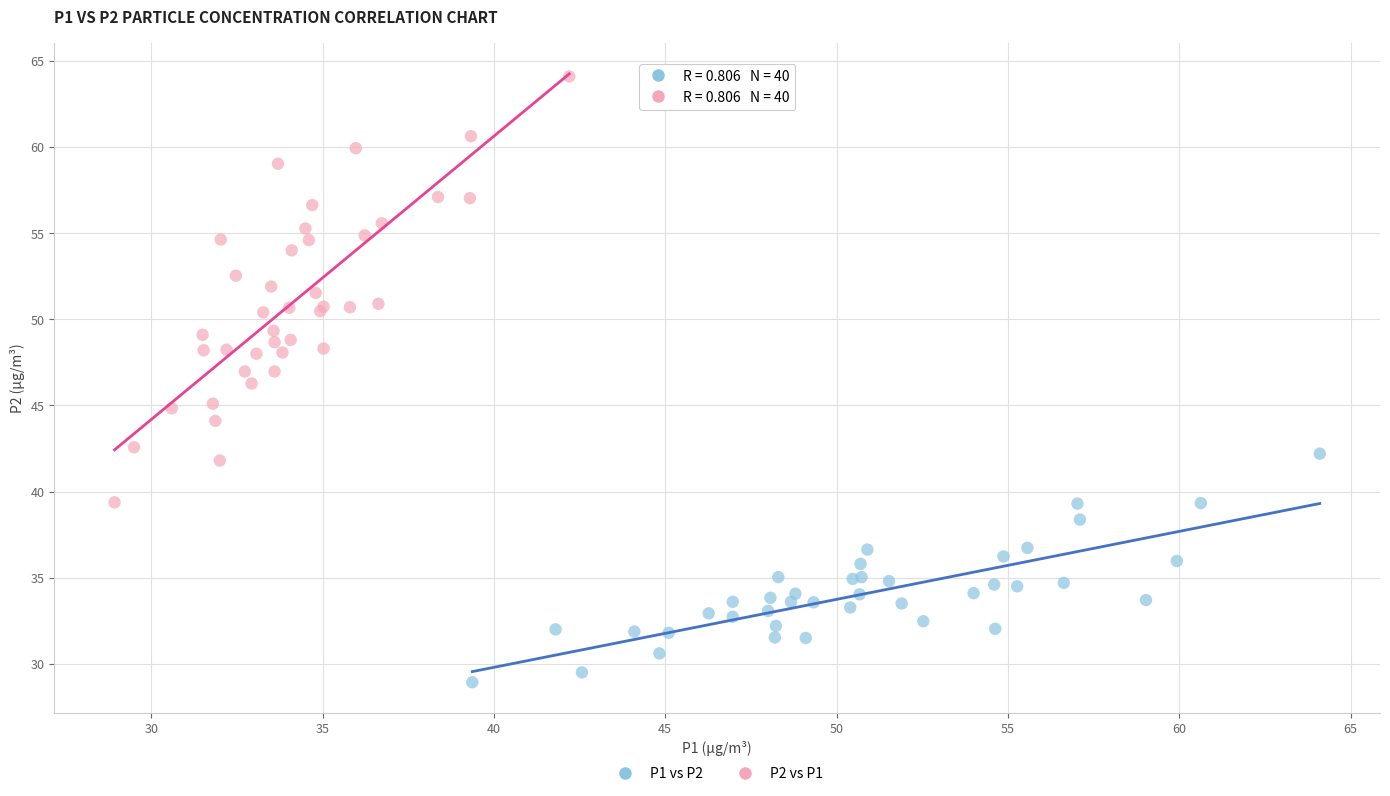

Which series reaches the maximum Y coordinate?

P2 vs P1